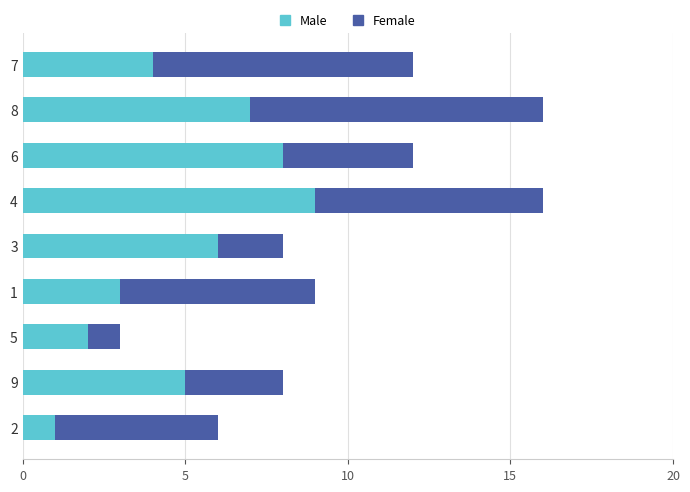

Is it true that Male equals 2 at 5?

True